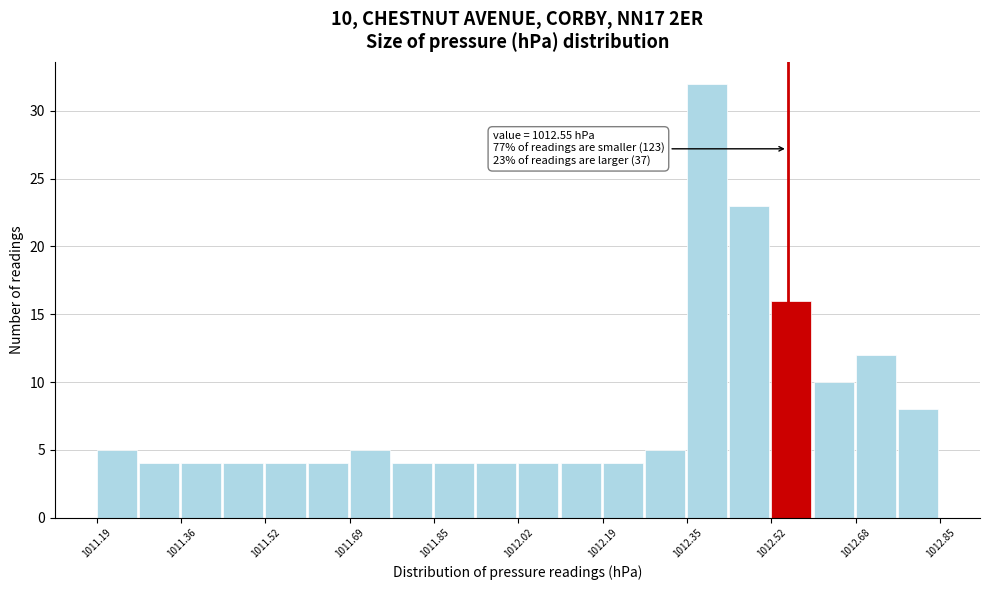

Which range on the x-axis has the tallest bar?

1012.36 to 1012.44